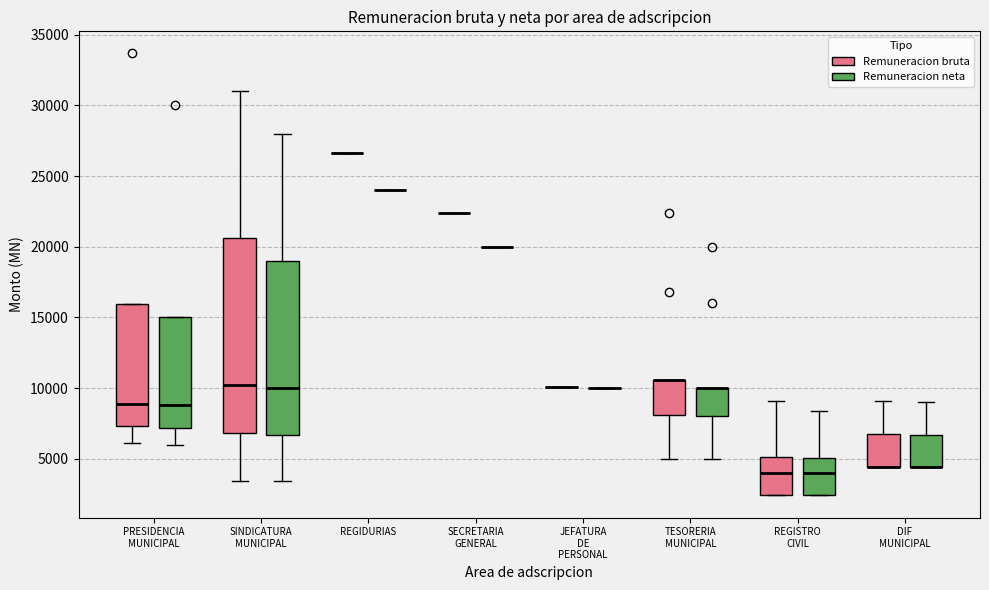

Reading left to right, read every box against the y-axis: the position of its median line, the range the box covers, and the ends of its whiskers. The values are not printed on the chart, so give them approximately, as read against the axis.

PRESIDENCIA MUNICIPAL (Remuneracion bruta): median 9000, box 7500 to 16000, whiskers 6000 to 16000
PRESIDENCIA MUNICIPAL (Remuneracion neta): median 9000, box 7000 to 15000, whiskers 6000 to 15000
SINDICATURA MUNICIPAL (Remuneracion bruta): median 10000, box 7000 to 20500, whiskers 3500 to 31000
SINDICATURA MUNICIPAL (Remuneracion neta): median 10000, box 6500 to 19000, whiskers 3500 to 28000
REGIDURIAS (Remuneracion bruta): box collapsed to a line at 26500, whiskers 26500 to 26500
REGIDURIAS (Remuneracion neta): box collapsed to a line at 24000, whiskers 24000 to 24000
SECRETARIA GENERAL (Remuneracion bruta): box collapsed to a line at 22500, whiskers 22500 to 22500
SECRETARIA GENERAL (Remuneracion neta): box collapsed to a line at 20000, whiskers 20000 to 20000
JEFATURA DE PERSONAL (Remuneracion bruta): box collapsed to a line at 10000, whiskers 10000 to 10000
JEFATURA DE PERSONAL (Remuneracion neta): box collapsed to a line at 10000, whiskers 10000 to 10000
TESORERIA MUNICIPAL (Remuneracion bruta): median 10500 (drawn on the box's upper edge), box 8000 to 10500, whiskers 5000 to 10500
TESORERIA MUNICIPAL (Remuneracion neta): median 10000 (drawn on the box's upper edge), box 8000 to 10000, whiskers 5000 to 10000
REGISTRO CIVIL (Remuneracion bruta): median 4000, box 2500 to 5000, whiskers 2500 to 9000
REGISTRO CIVIL (Remuneracion neta): median 4000, box 2500 to 5000, whiskers 2500 to 8500
DIF MUNICIPAL (Remuneracion bruta): median 4500 (drawn on the box's lower edge), box 4500 to 6500, whiskers 4500 to 9000
DIF MUNICIPAL (Remuneracion neta): median 4500 (drawn on the box's lower edge), box 4500 to 6500, whiskers 4500 to 9000